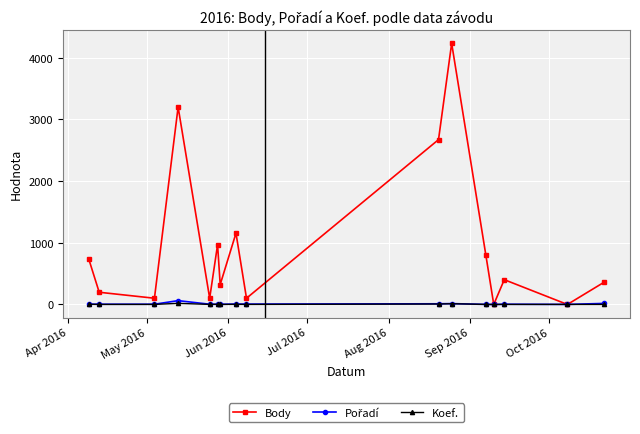

Which series has the widest spread of values?

Body